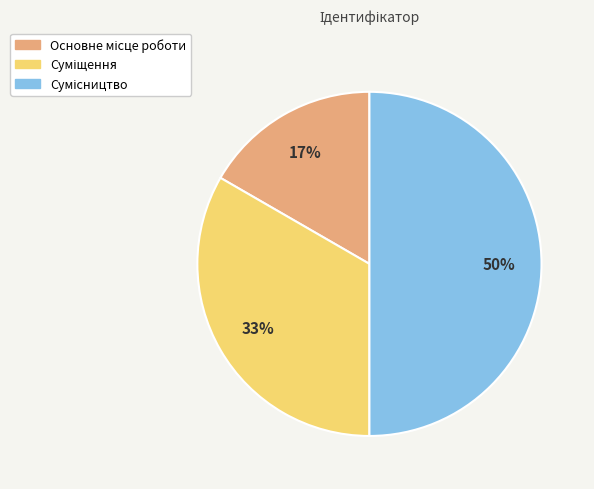

To the nearest percent, what is the difference between the largest and smallest slice percentages?

33%